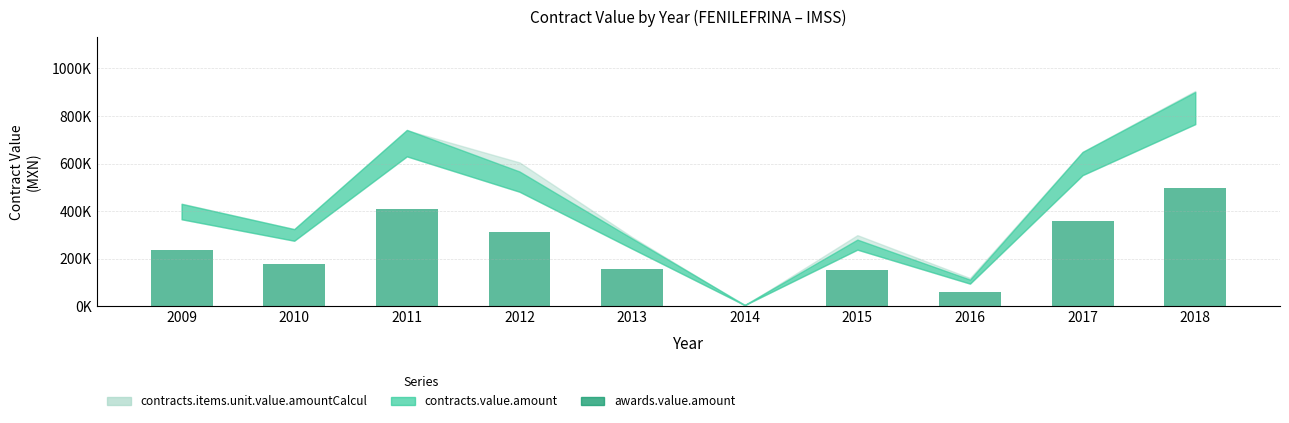

Approximately how many times larger is the value at 2012 compared to 2016?

5.0